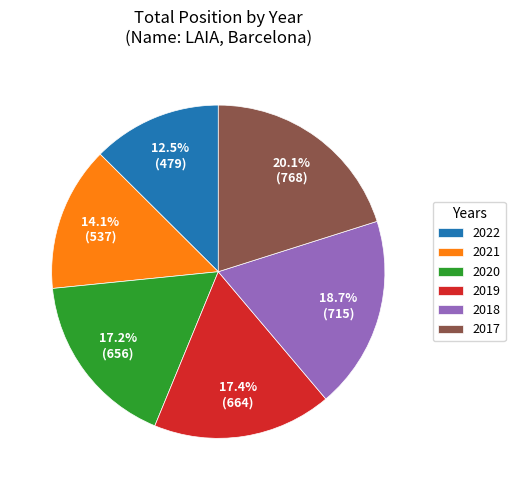

Does any single category account for the majority?

No